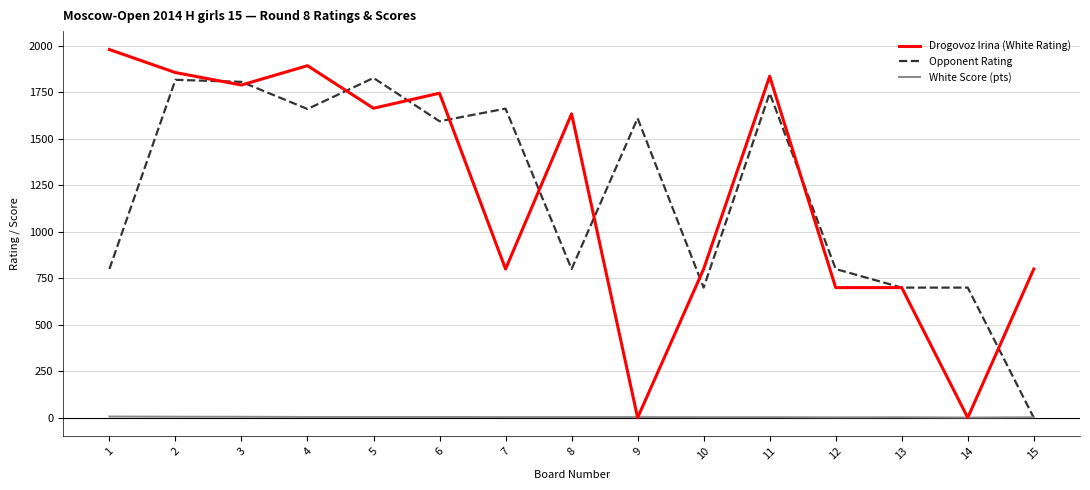

Is it true that Drogovoz Irina (White Rating) equals 1981.0 at 1?

True